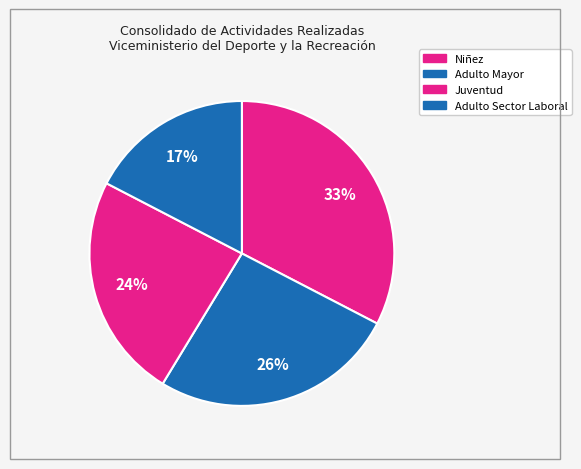

To the nearest percent, what portion does Niñez represent?

33%